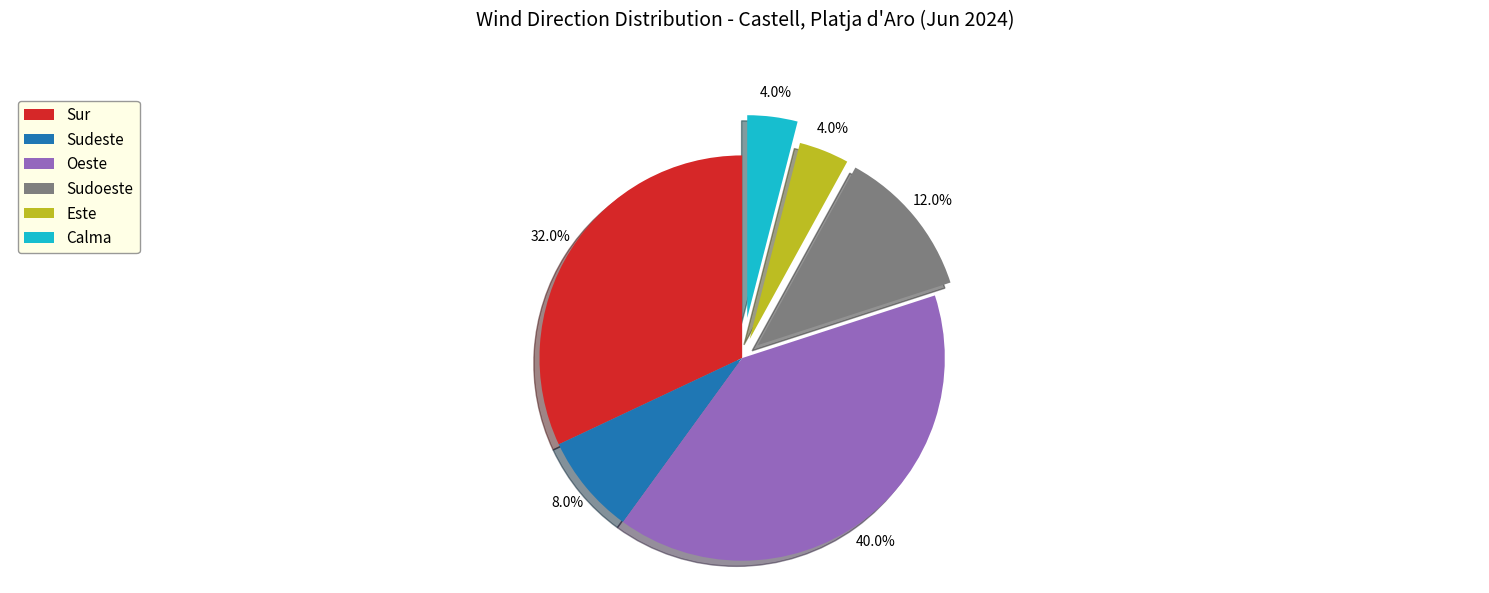

Is the sum of Sudeste and Oeste greater than half?

No